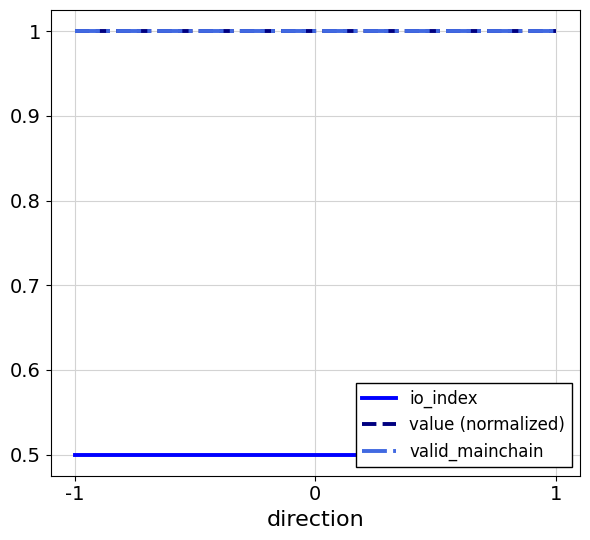

Between -1 and 1, which is larger?

-1